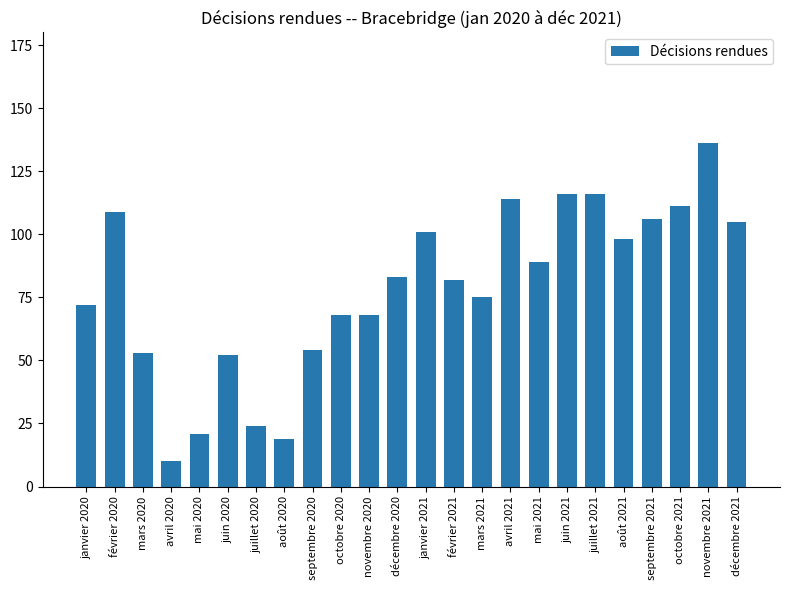

How many bars are there in total?

24